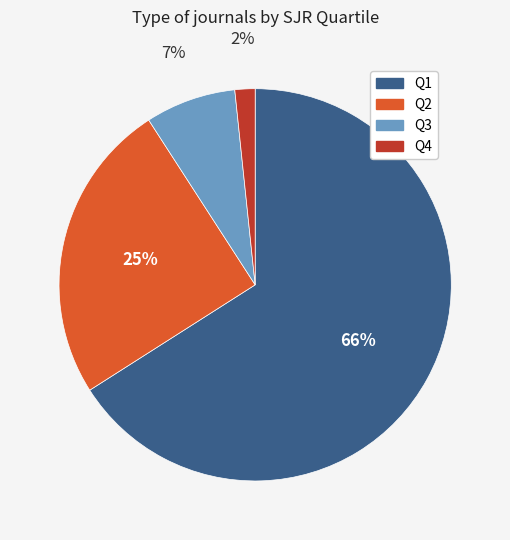

How many slices are in this pie chart?

4